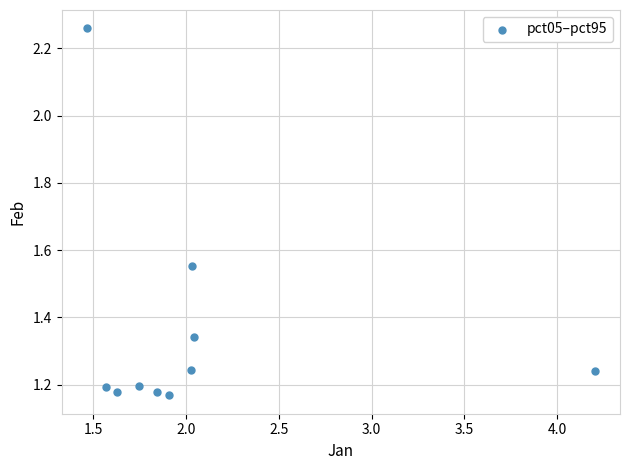

What is the average X value?

2.0